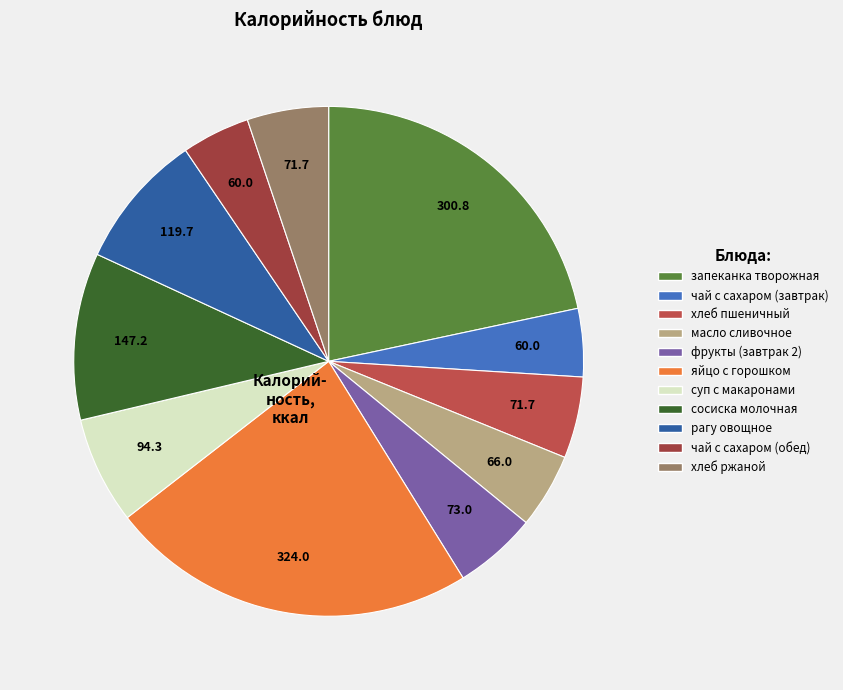

How many segments does this pie chart have?

11